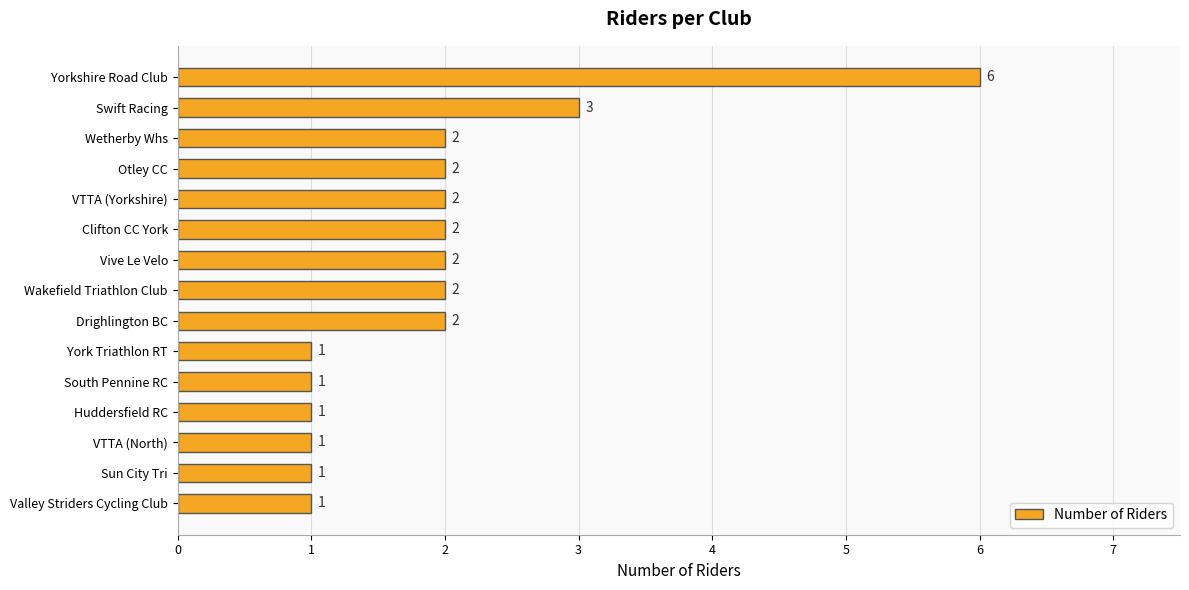

What is the ratio of the value at Valley Striders Cycling Club to the value at Clifton CC York?

0.5